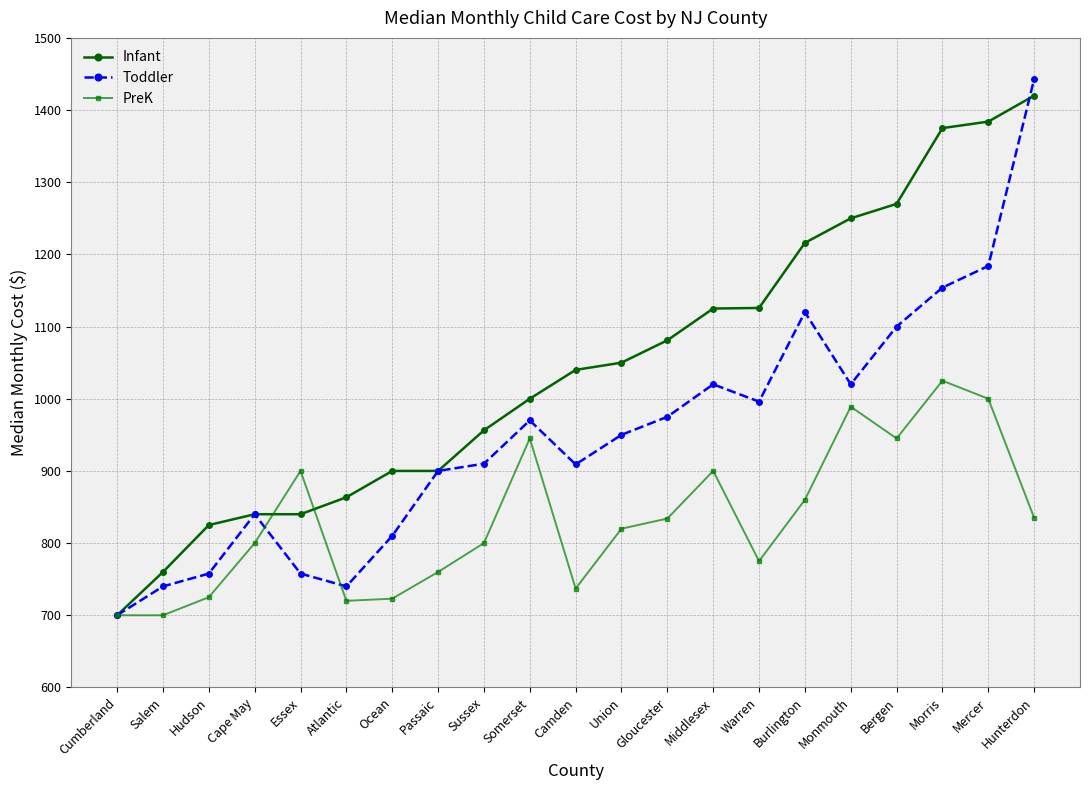

Is it true that Infant equals 1302.7 at Somerset?

False